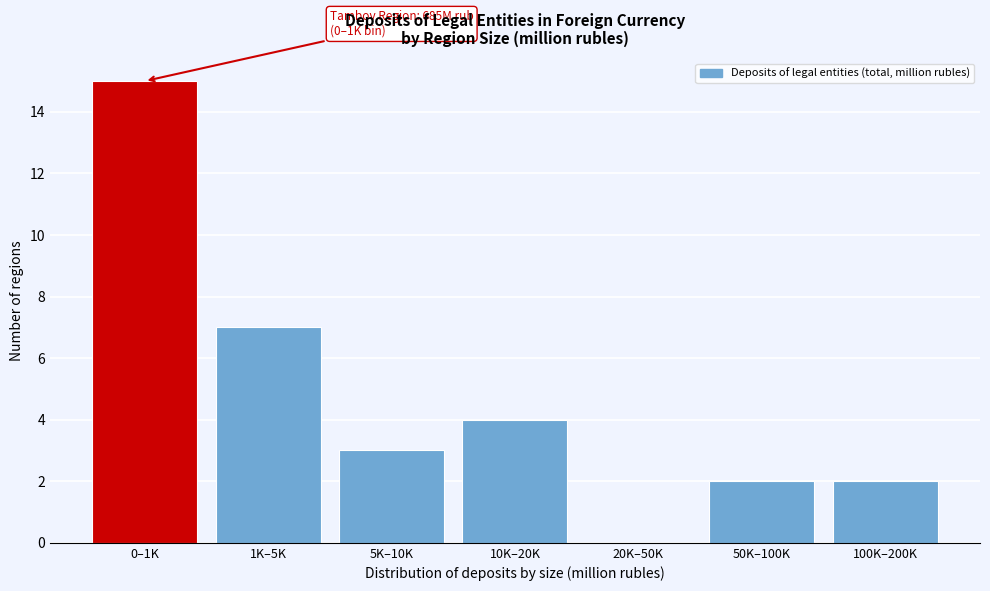

Reading left to right, extract all data points from this chart.

0–1K=15	1K–5K=7	5K–10K=3	10K–20K=4	20K–50K=0	50K–100K=2	100K–200K=2